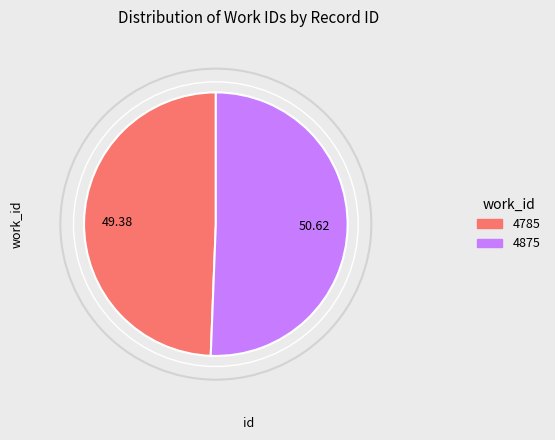

What portion of the pie excludes 4875?

49.4%